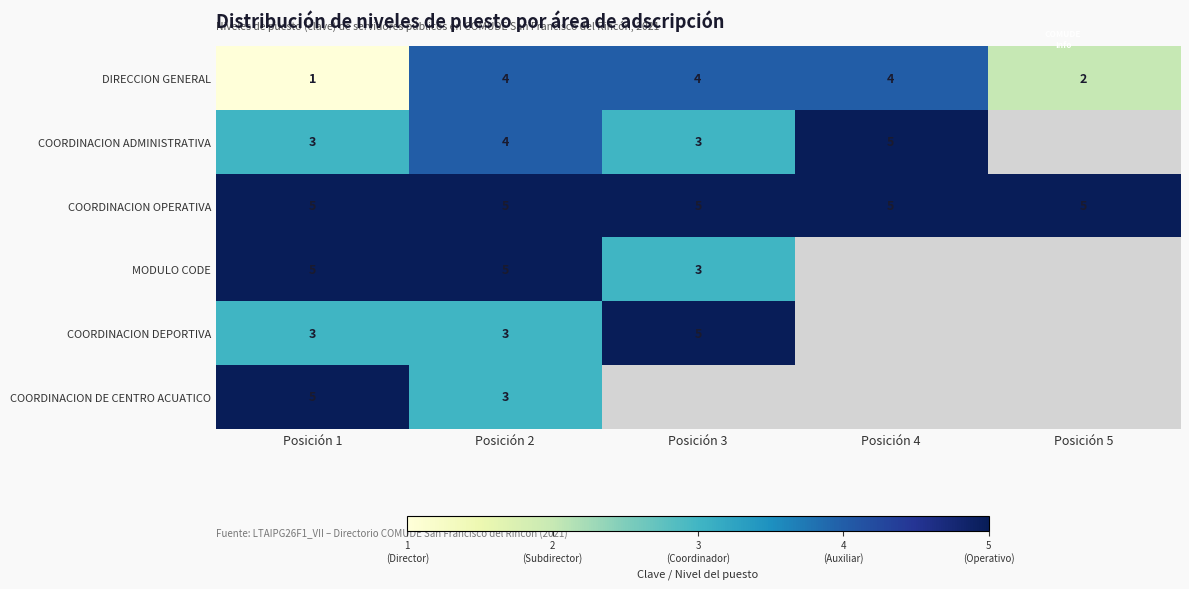

What is the difference between the COORDINACION ADMINISTRATIVA values at Posición 4 and Posición 3?

2.0